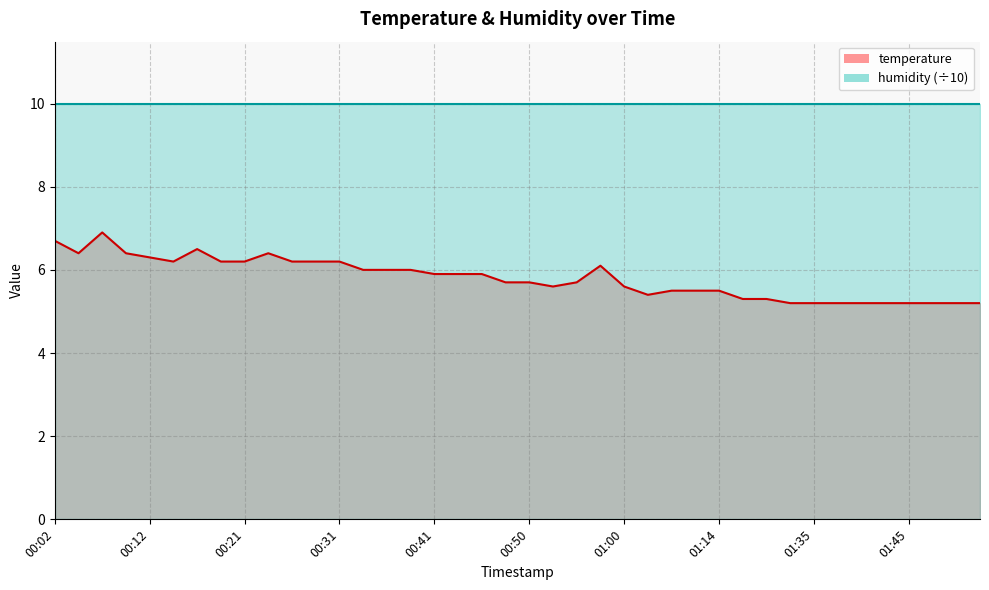

True or false: there are more than 2 points higher than both neighbors.

True